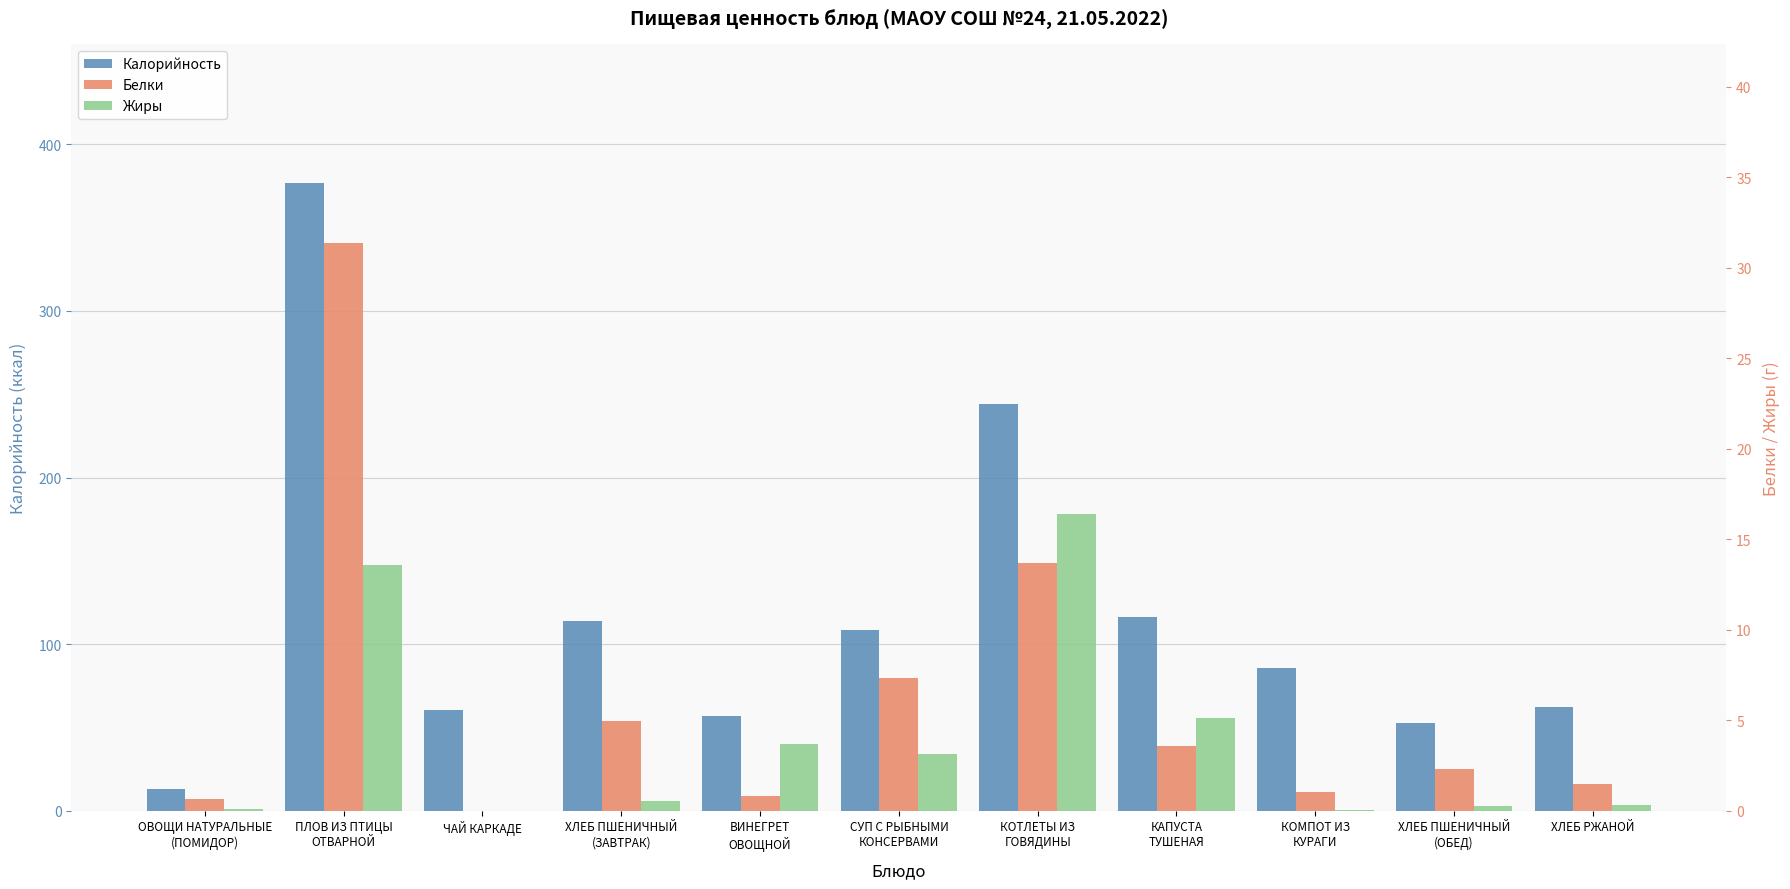

What is the difference between the maximum and second lowest values in the Белки series?

30.7